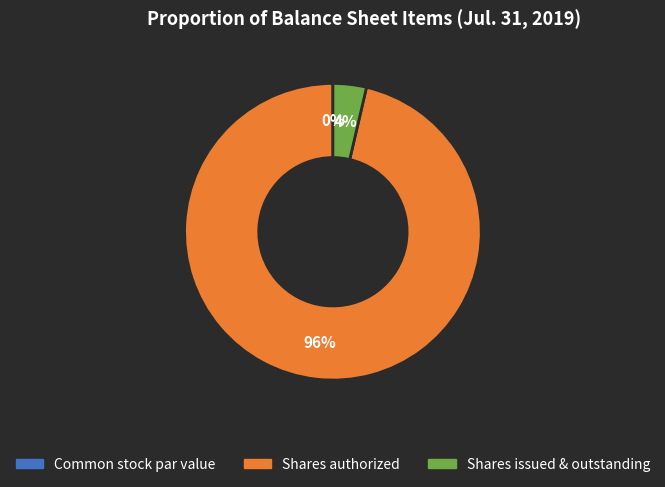

Is it true that Common stock shares issued and outstanding is 4% of the pie?

True